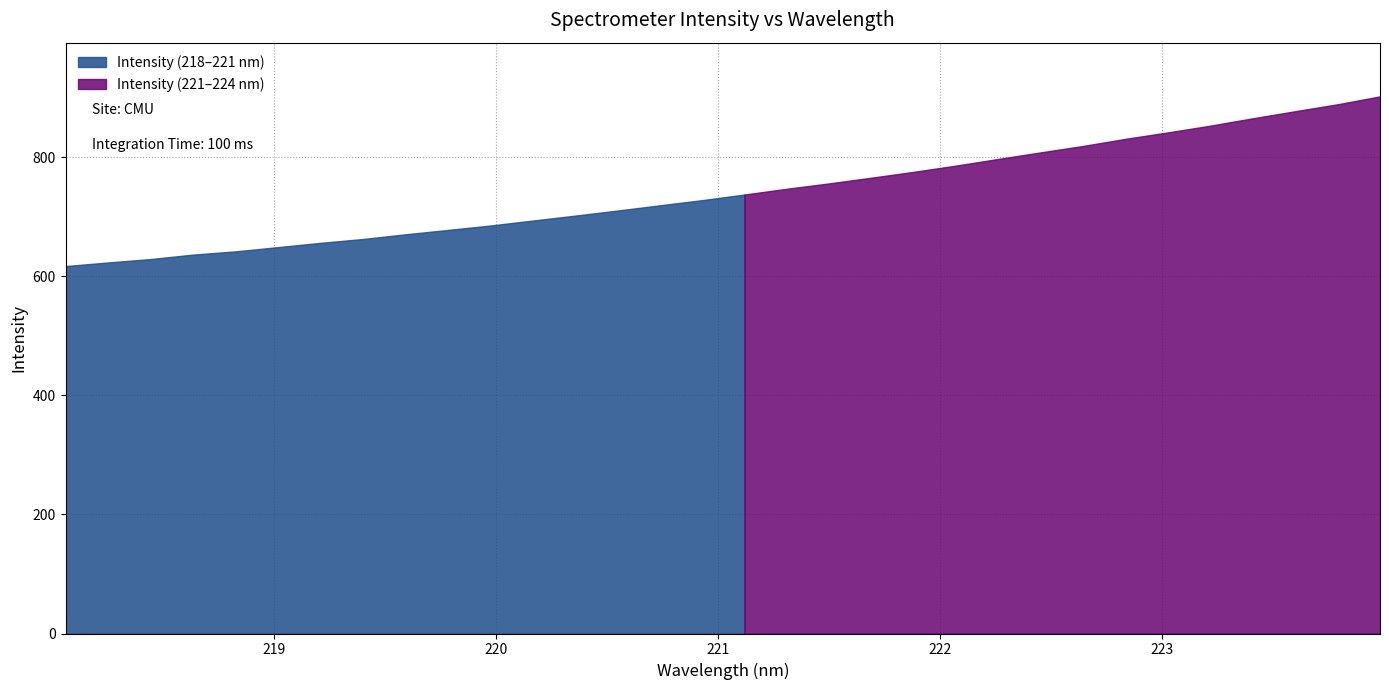

What is the greatest value displayed?

901.8